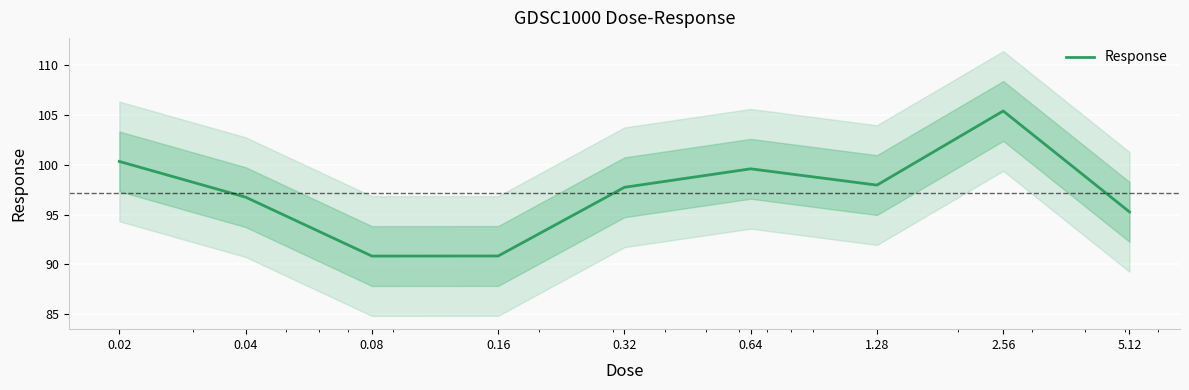

What is the label of the 8th point from the left?

2.56